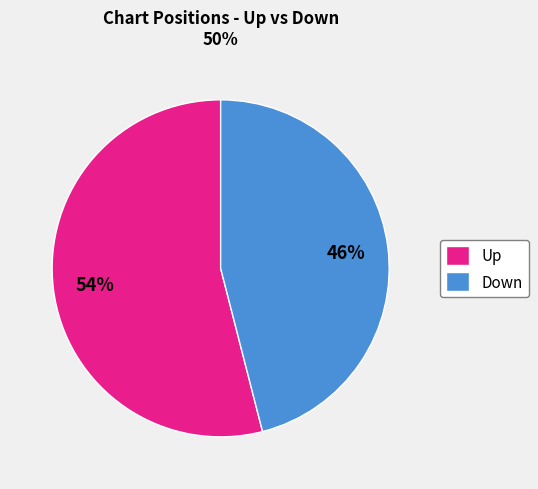

The Down slice represents 31% of the pie. True or false?

False